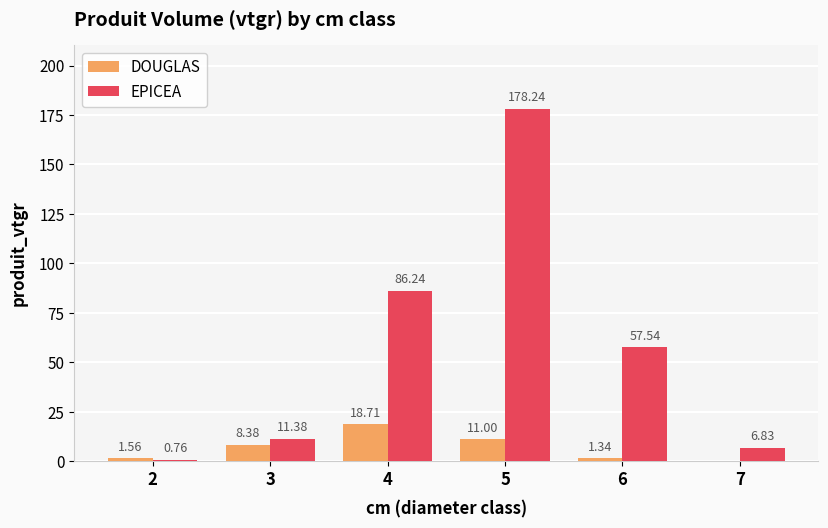

Is the value of DOUGLAS at 7 greater than the value of EPICEA at 4?

No